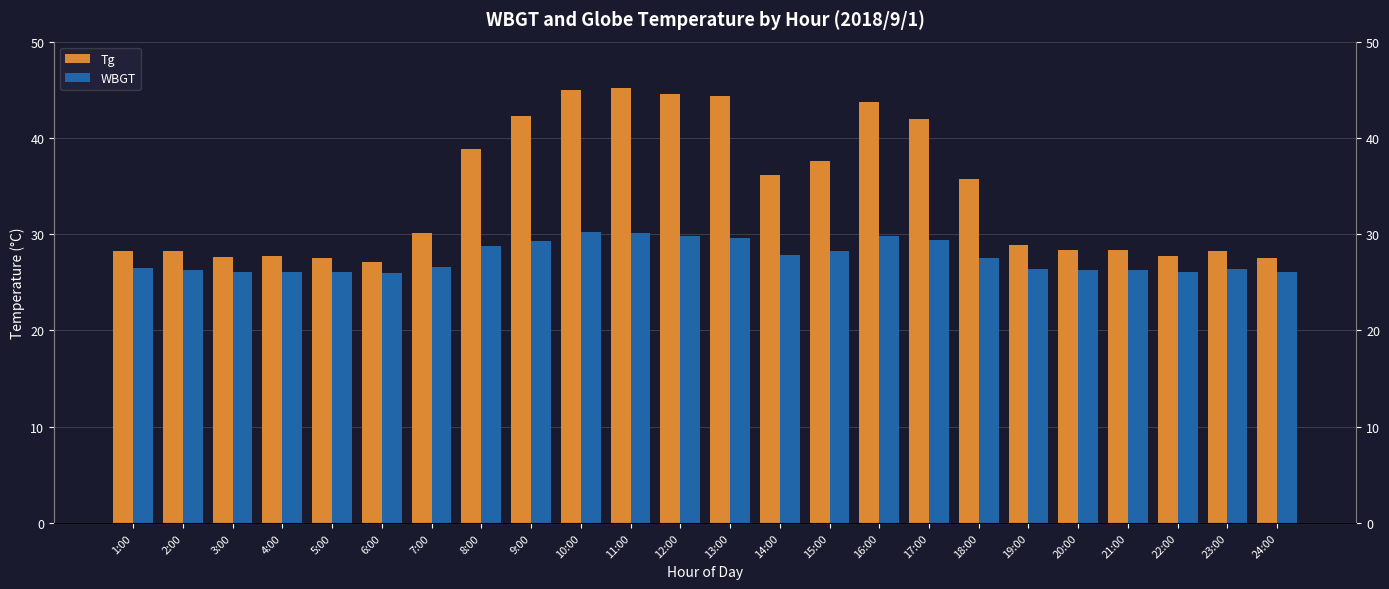

Where is Tg nearest to the value 36?

14:00